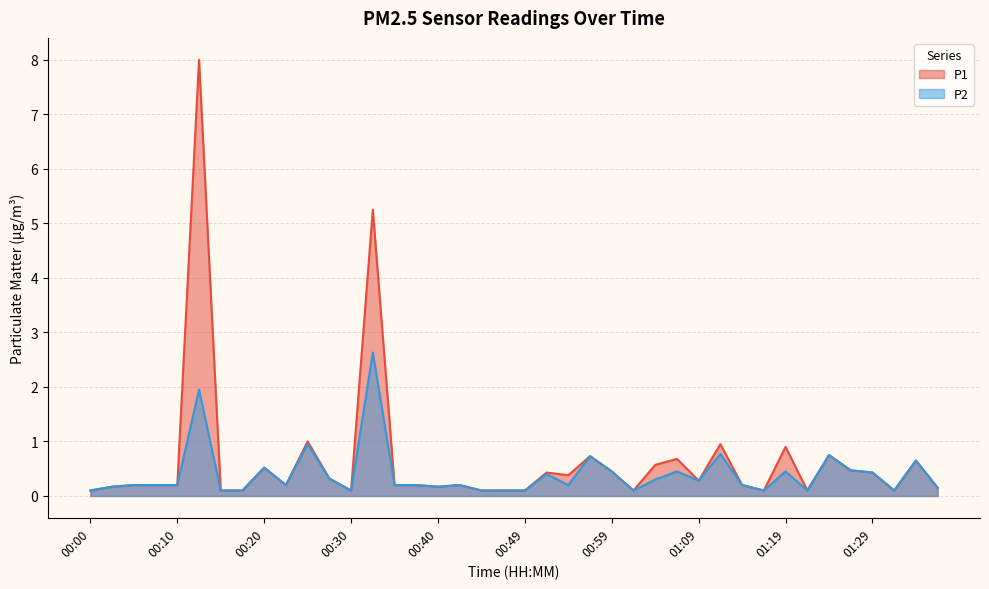

Between 00:42 and 01:29, which series saw the biggest shift?

P1